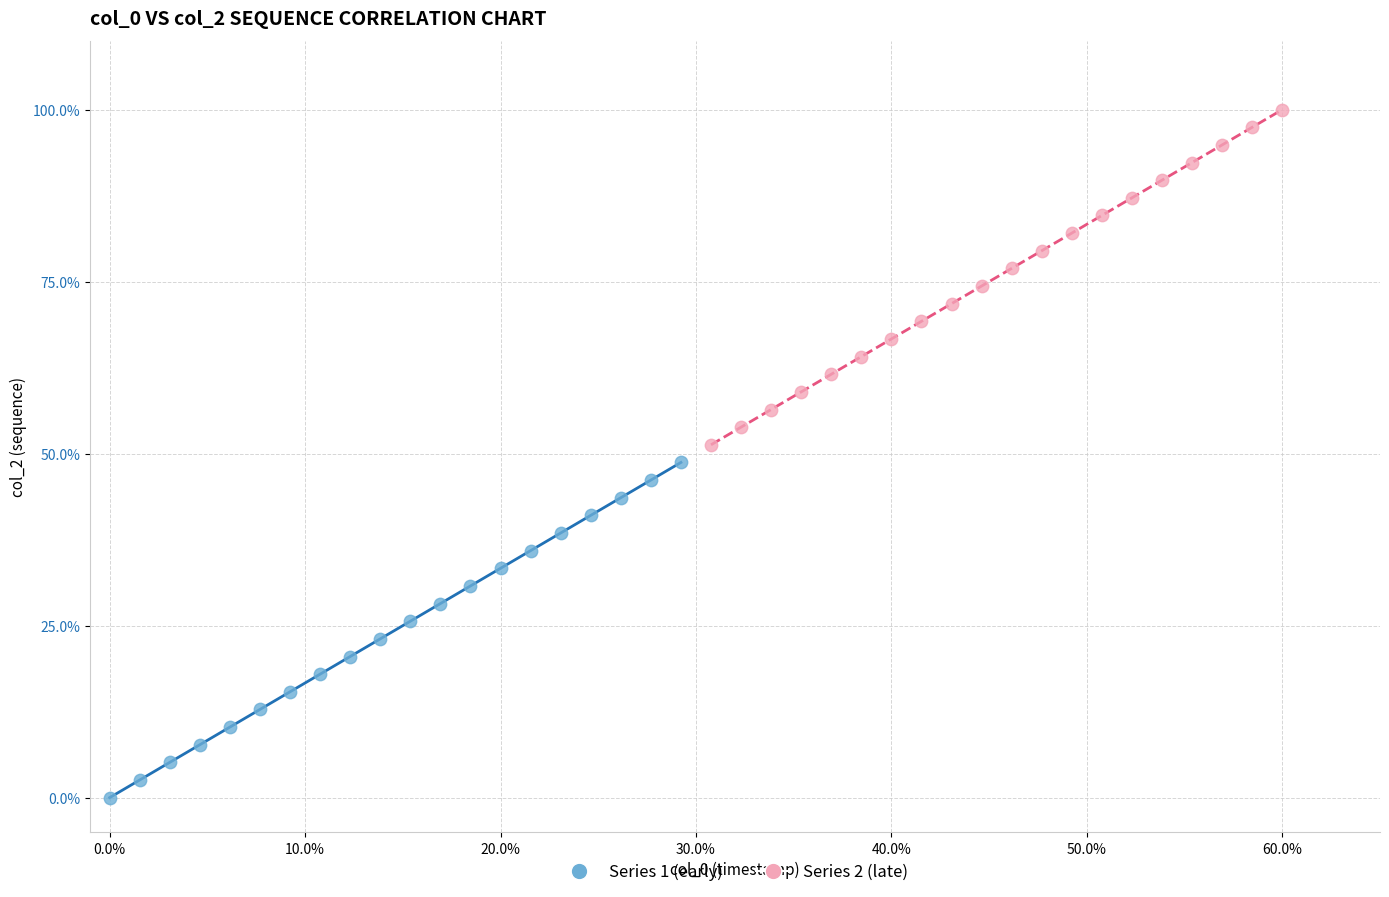

Which series reaches the minimum Y coordinate?

Series 1 (early)